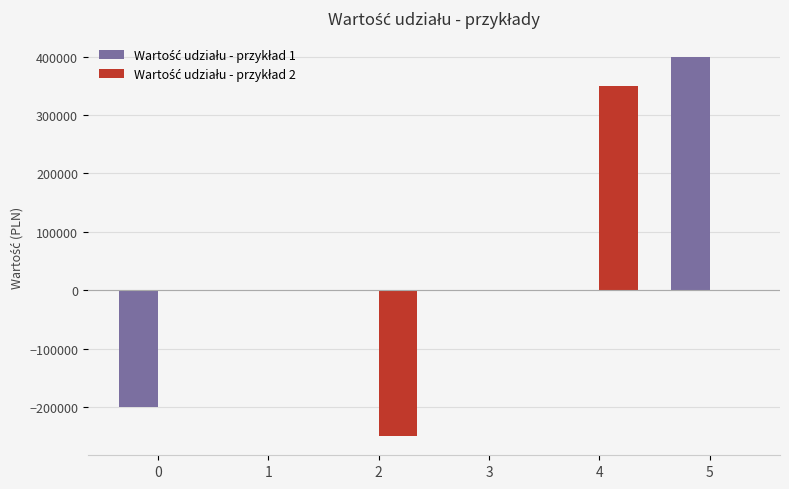

What is the greatest value displayed?

400000